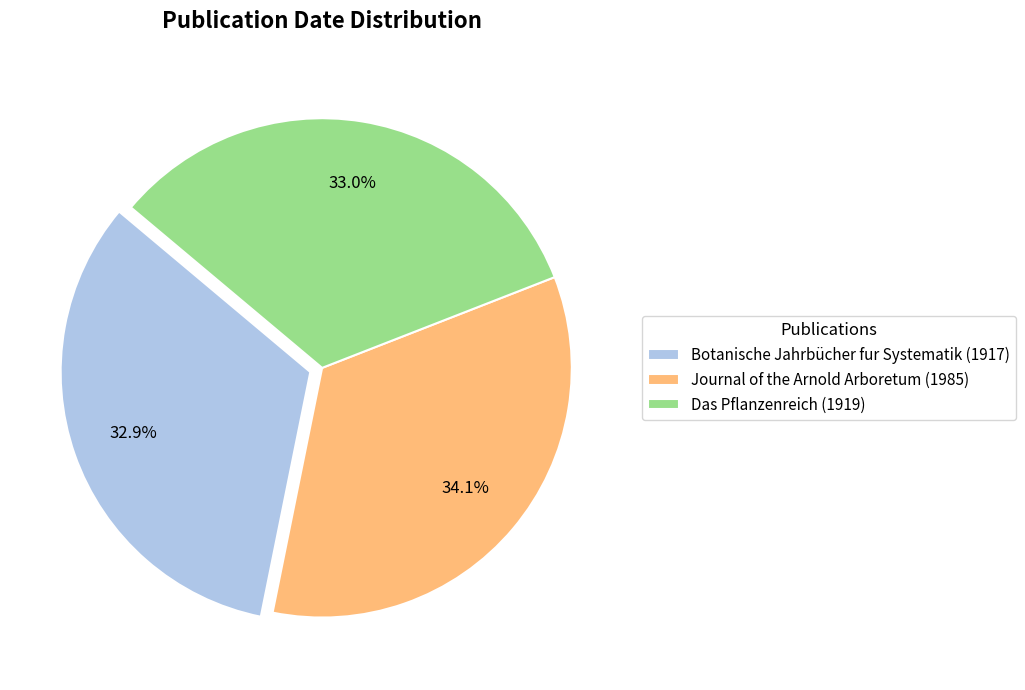

The Botanische Jahrbücher fur Systematik (1917) slice represents 43% of the pie. True or false?

False